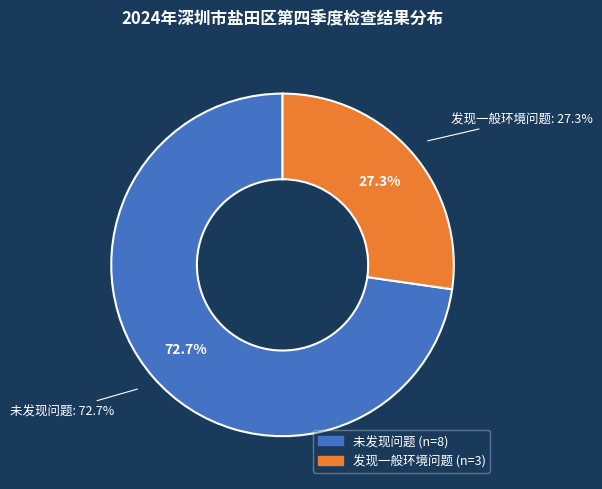

Do 发现一般环境问题 and 未发现问题 together represent more than half of the pie?

Yes